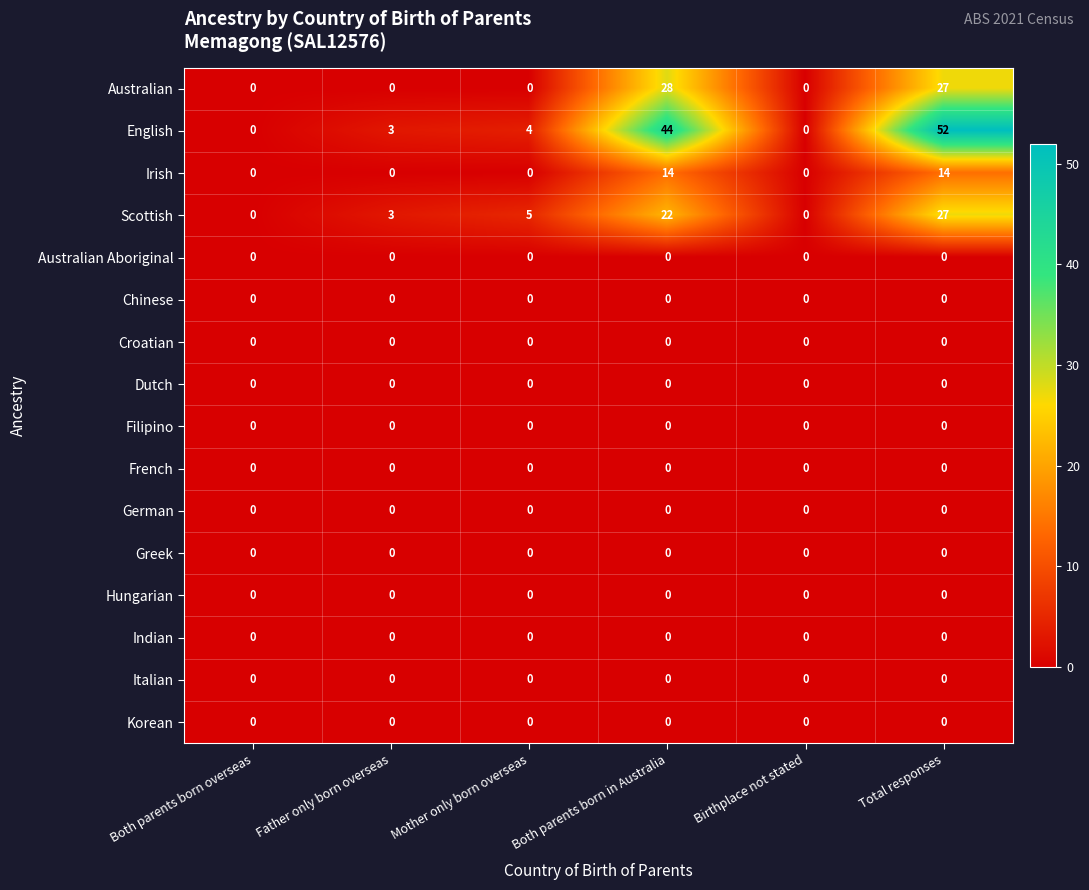

Which series changed the most between Father only born overseas and Both parents born in Australia?

English